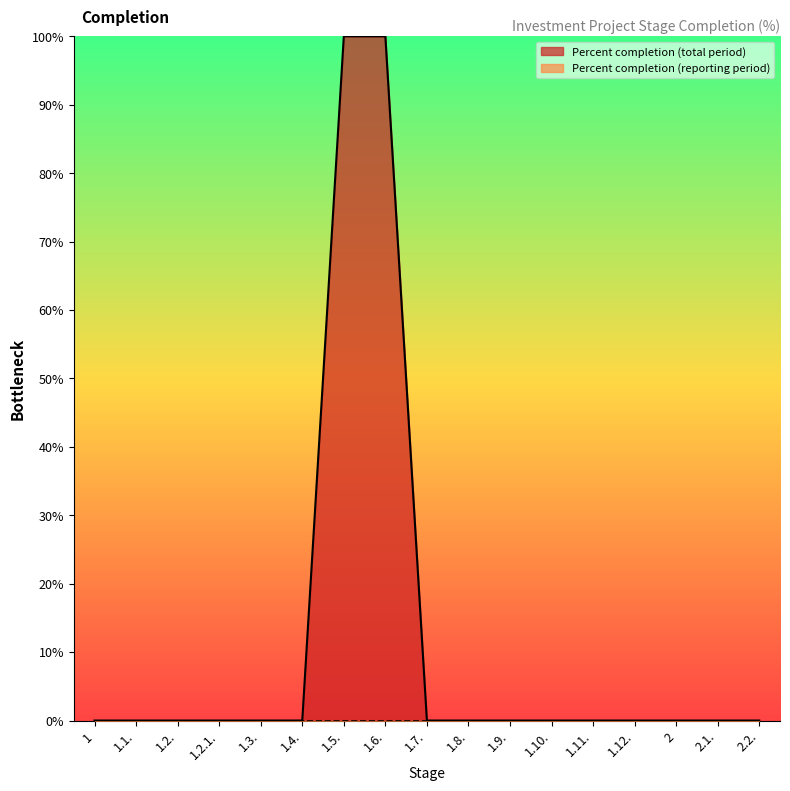

What is the sum of all values?

200